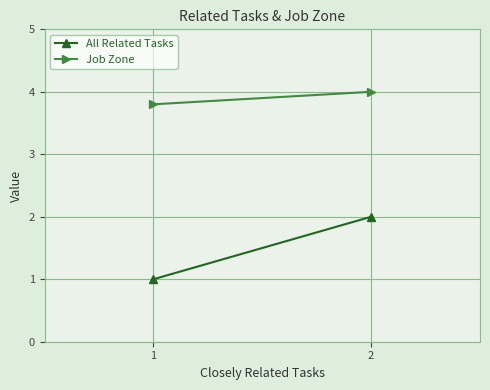

Which category has the highest value in the Job Zone series?

2